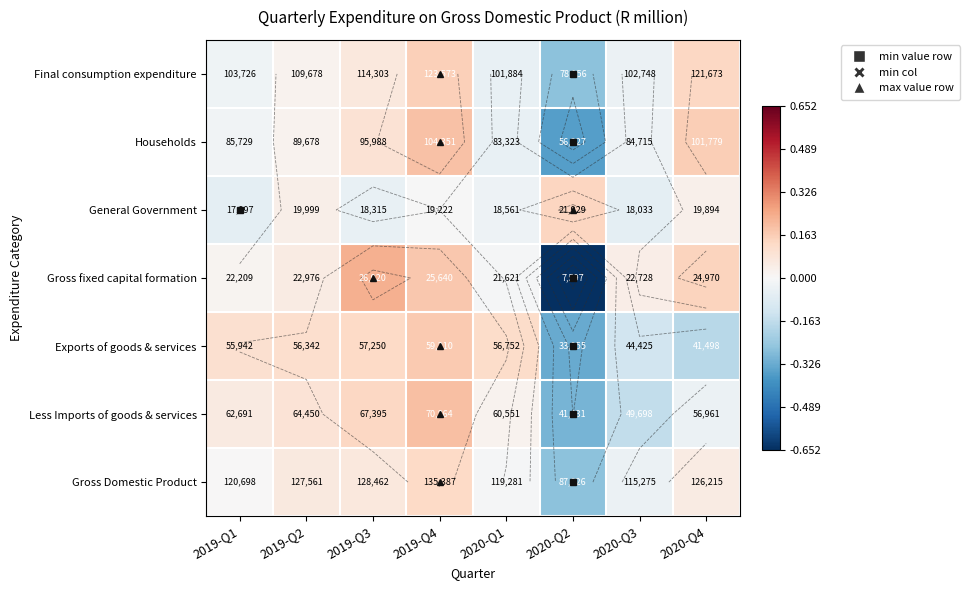

What is the spread (max minus min) of values at 2019-Q4?

0.2